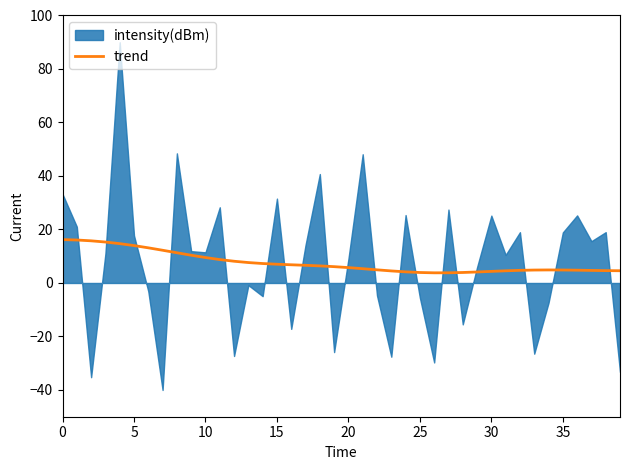

What is the maximum value for trend?

16.2